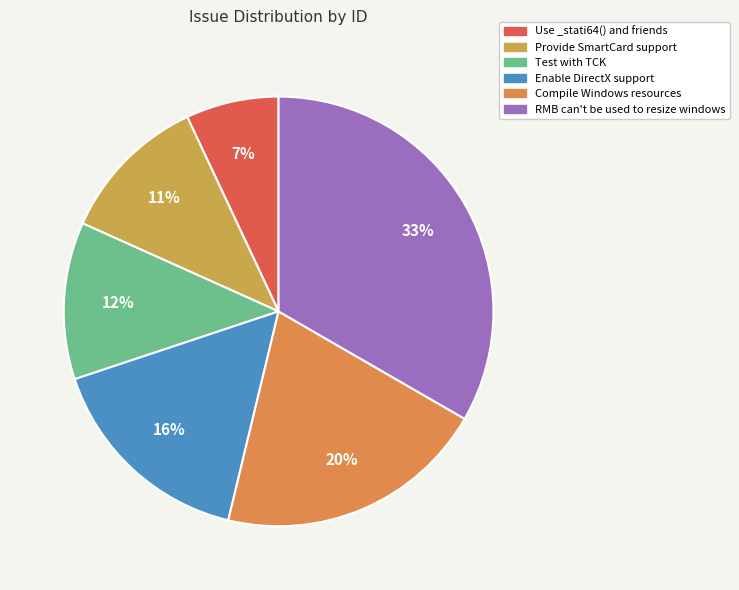

Combined, what portion of the pie is Provide SmartCard support and Compile Windows resources?

31.7%